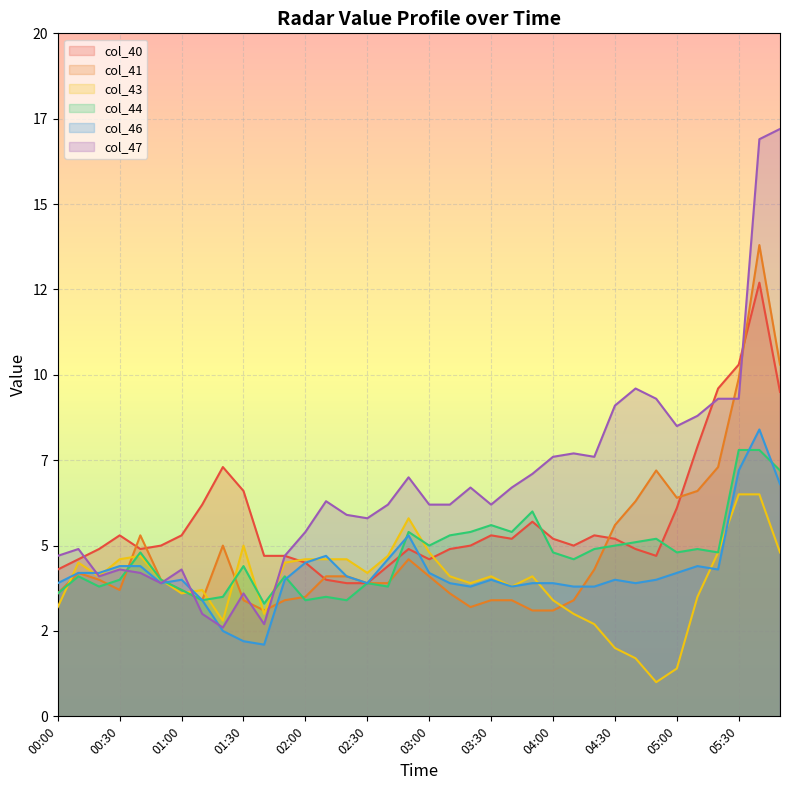

Which category has the highest value in the col_43 series?

05:30